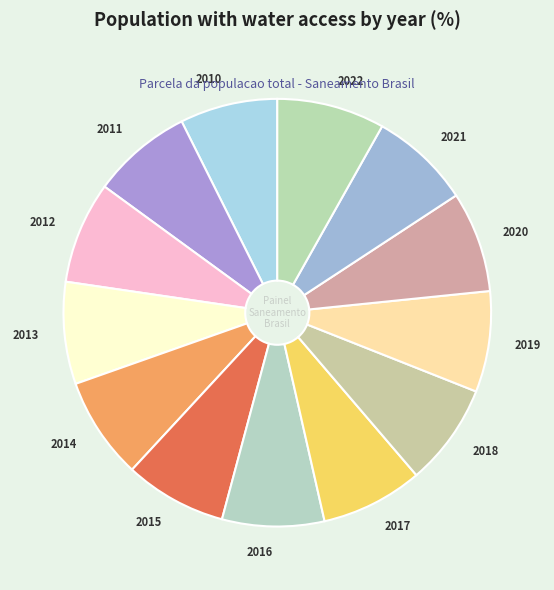

Does 2013 account for over 50% of the chart?

No